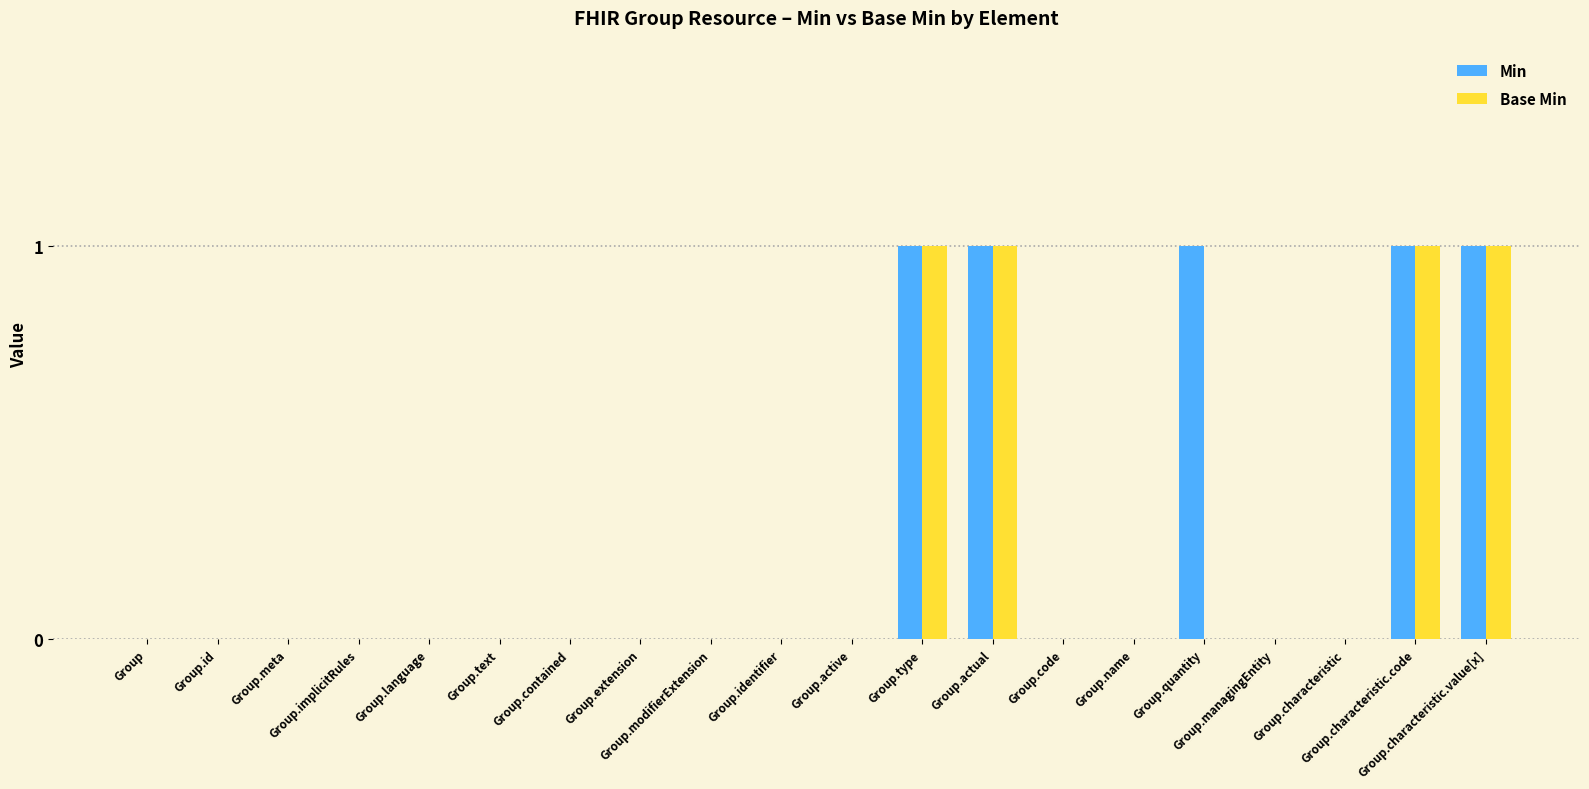

What is the sum of all Base Min values?

4